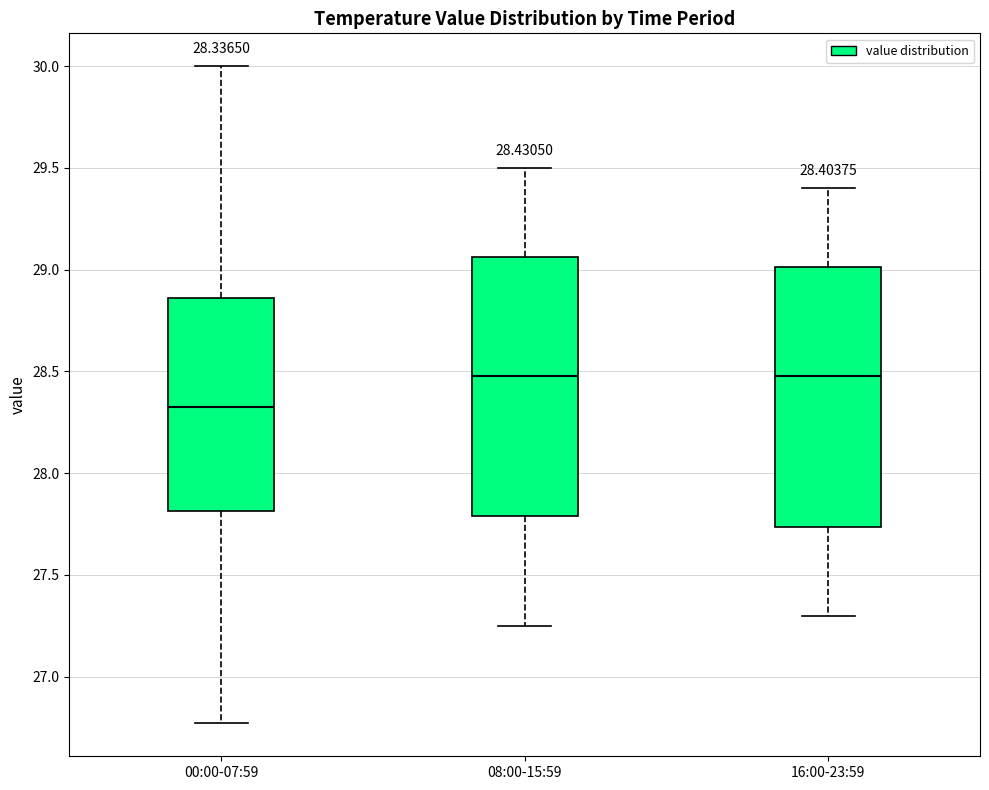

Which box's median line is the lowest?

00:00-07:59